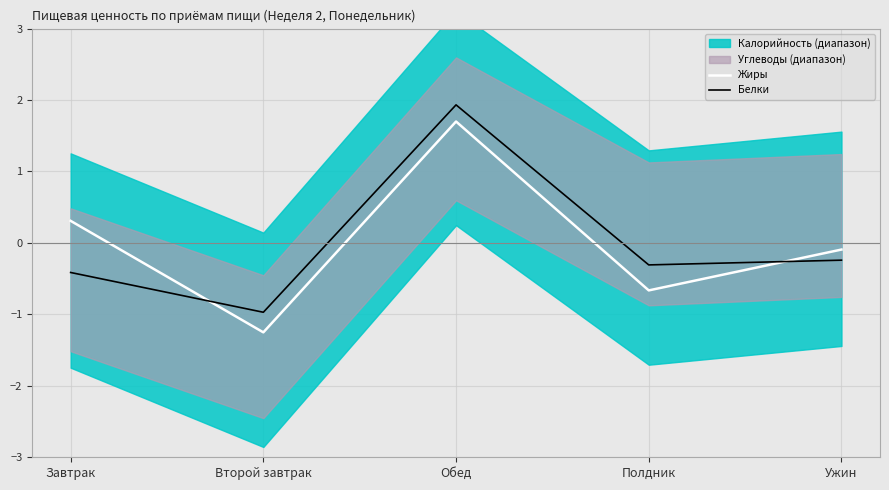

What is the difference between the maximum and minimum values in the Жиры series?

3.0